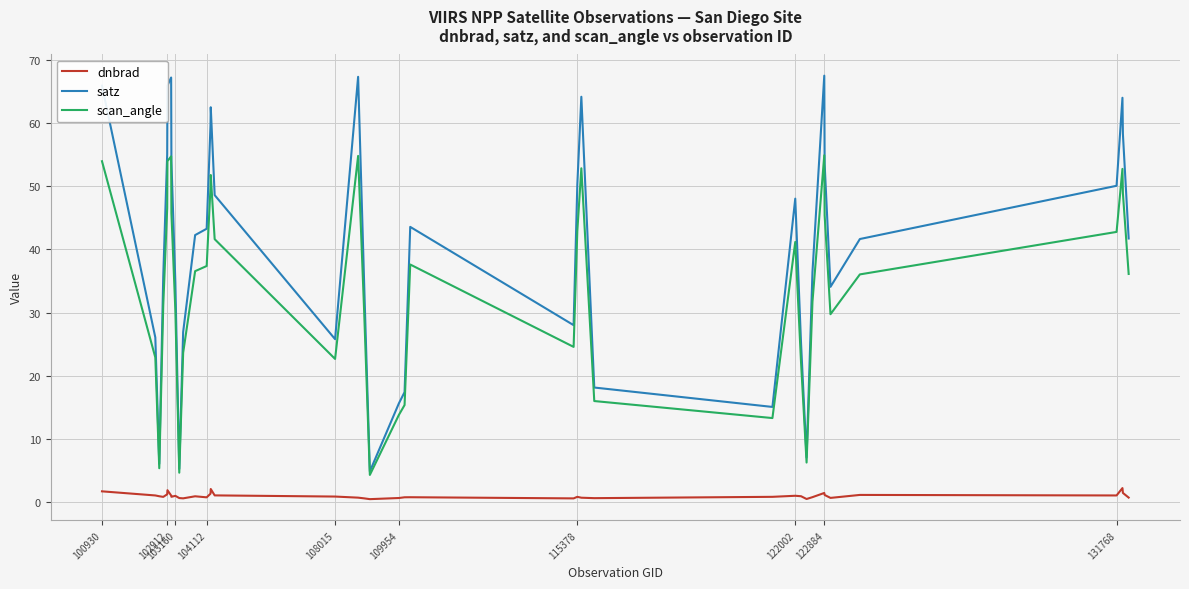

Rank the series by their average value, from lowest to highest.

dnbrad, scan_angle, satz